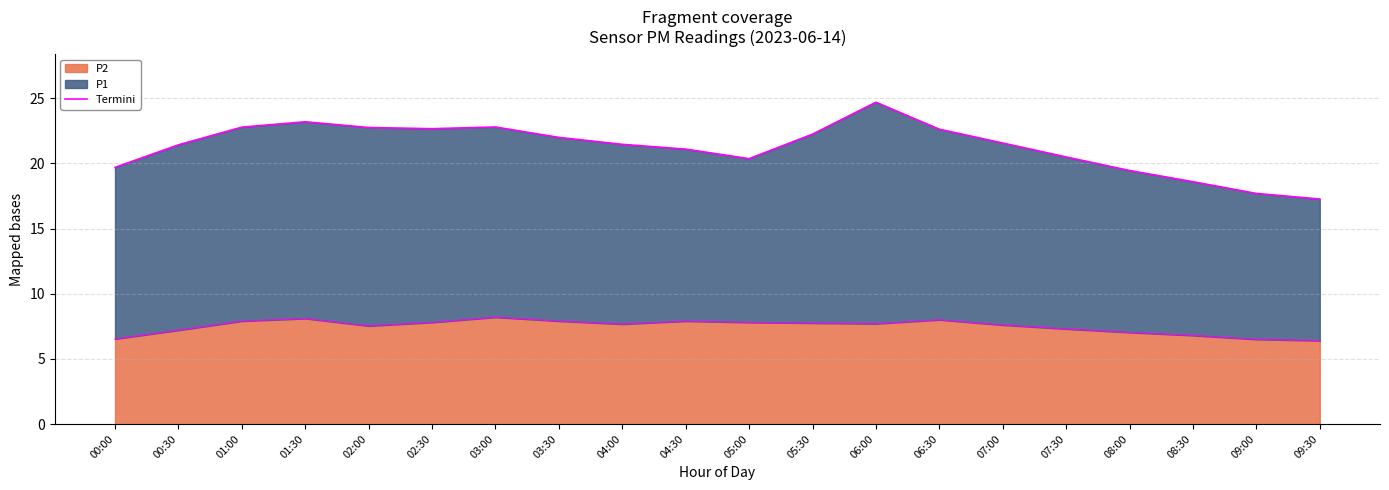

What is the difference between the maximum and minimum values?

7.4